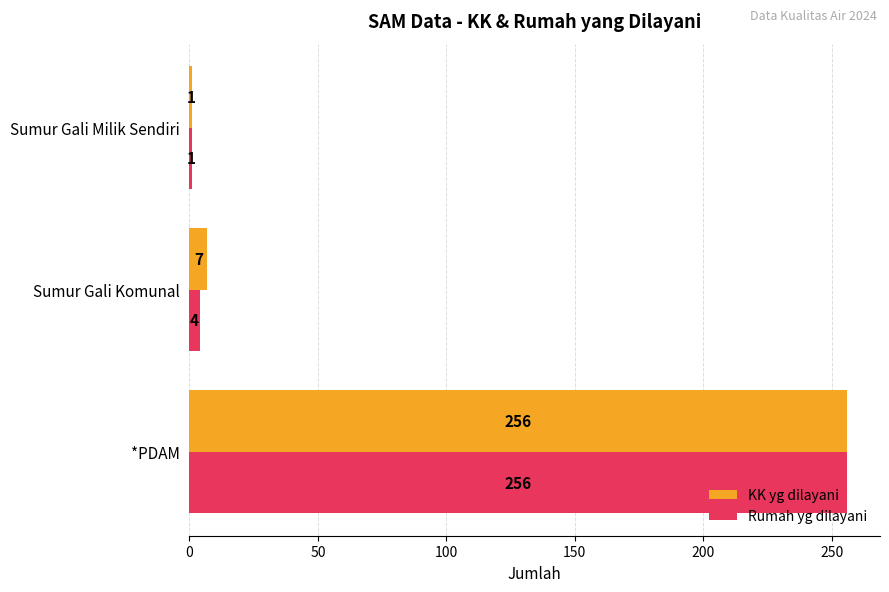

Which series changed the most between *PDAM and Sumur Gali Komunal?

Rumah yg dilayani